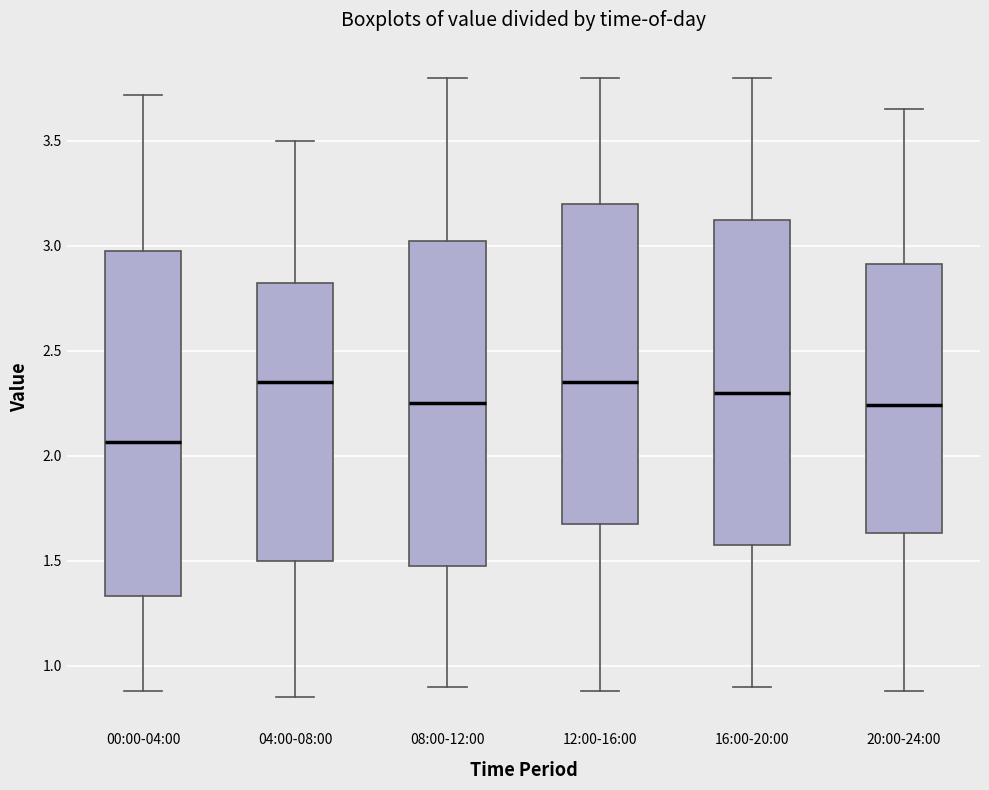

Reading left to right, transcribe this box plot: for each box, give where its median line is, the range the box spans, and where its two whiskers end, as read against the y-axis. The values are not printed on the chart, so give them approximately, as read against the axis.

00:00-04:00: median 2.05, box 1.35 to 3.00, whiskers 0.90 to 3.70
04:00-08:00: median 2.35, box 1.50 to 2.85, whiskers 0.85 to 3.50
08:00-12:00: median 2.25, box 1.50 to 3.05, whiskers 0.90 to 3.80
12:00-16:00: median 2.35, box 1.70 to 3.20, whiskers 0.90 to 3.80
16:00-20:00: median 2.30, box 1.60 to 3.15, whiskers 0.90 to 3.80
20:00-24:00: median 2.25, box 1.65 to 2.90, whiskers 0.90 to 3.65